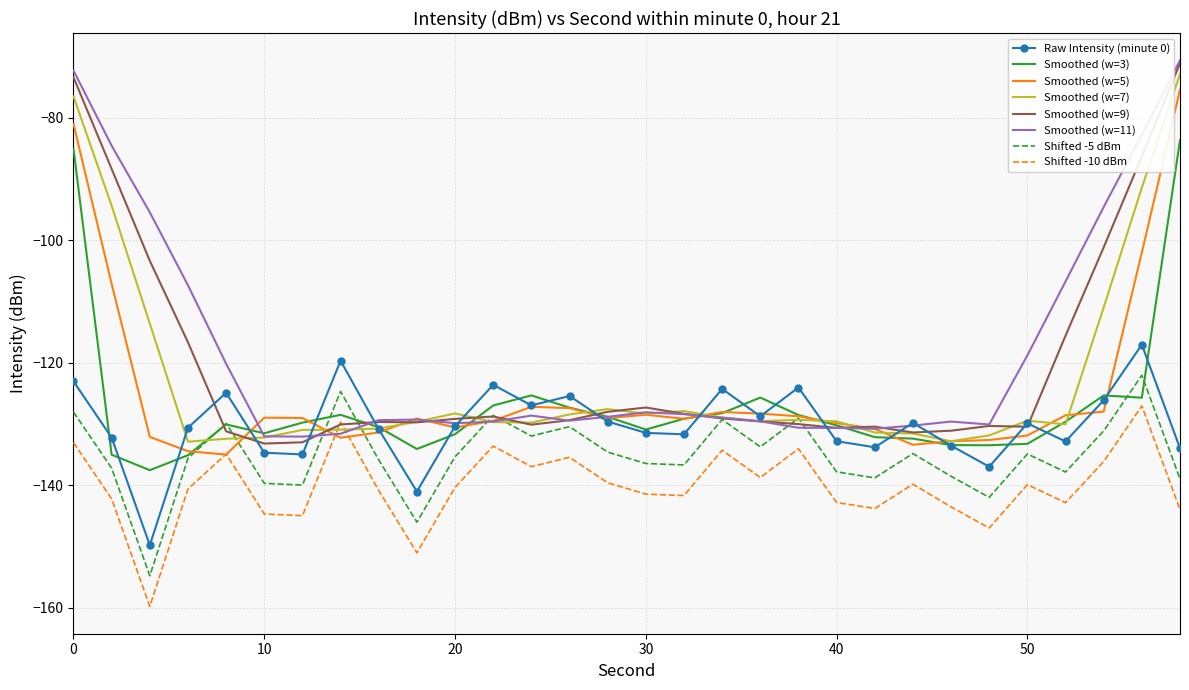

What is the highest value of the Smoothed (w=7) series?

-72.8